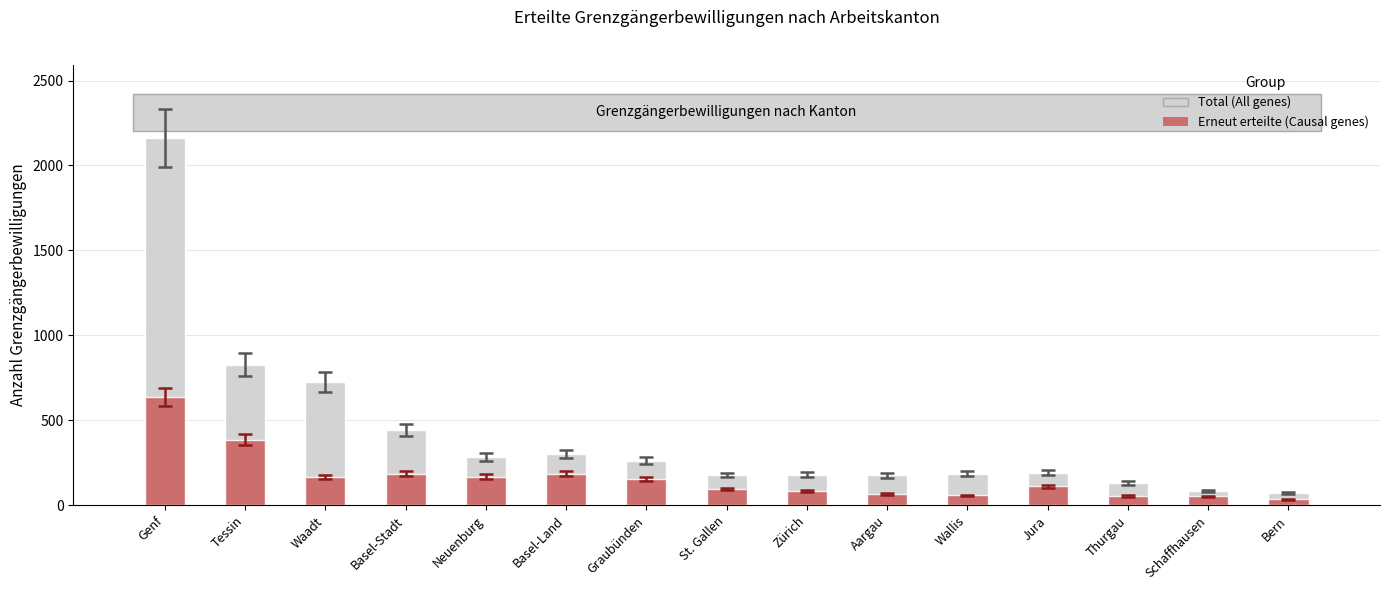

Reading right to left, extract all data points from this chart.

Total (All genes): Bern=73	Schaffhausen=84	Thurgau=132	Jura=191	Wallis=186	Aargau=177	Zürich=179	St. Gallen=178	Graubünden=263	Basel-Land=301	Neuenburg=284	Basel-Stadt=442	Waadt=725	Tessin=828	Genf=2161
Erneut erteilte (Causal genes): Bern=36	Schaffhausen=52	Thurgau=55	Jura=111	Wallis=58	Aargau=69	Zürich=83	St. Gallen=95	Graubünden=157	Basel-Land=186	Neuenburg=169	Basel-Stadt=186	Waadt=167	Tessin=386	Genf=638